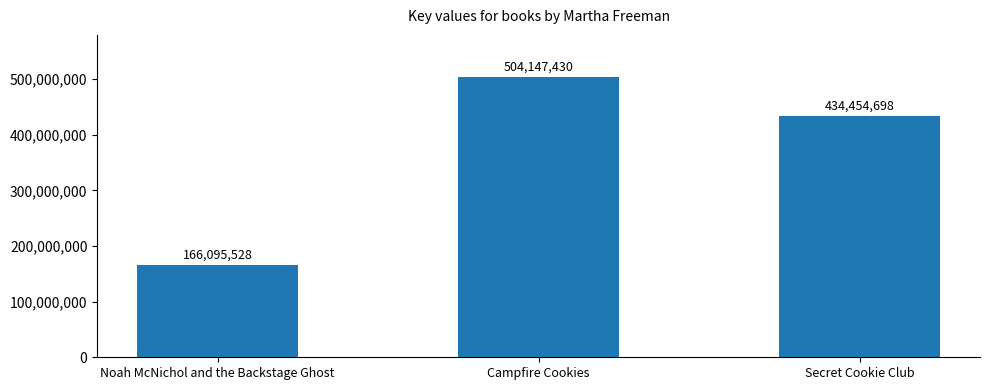

Are the bars grouped side by side (vs. stacked)?

No